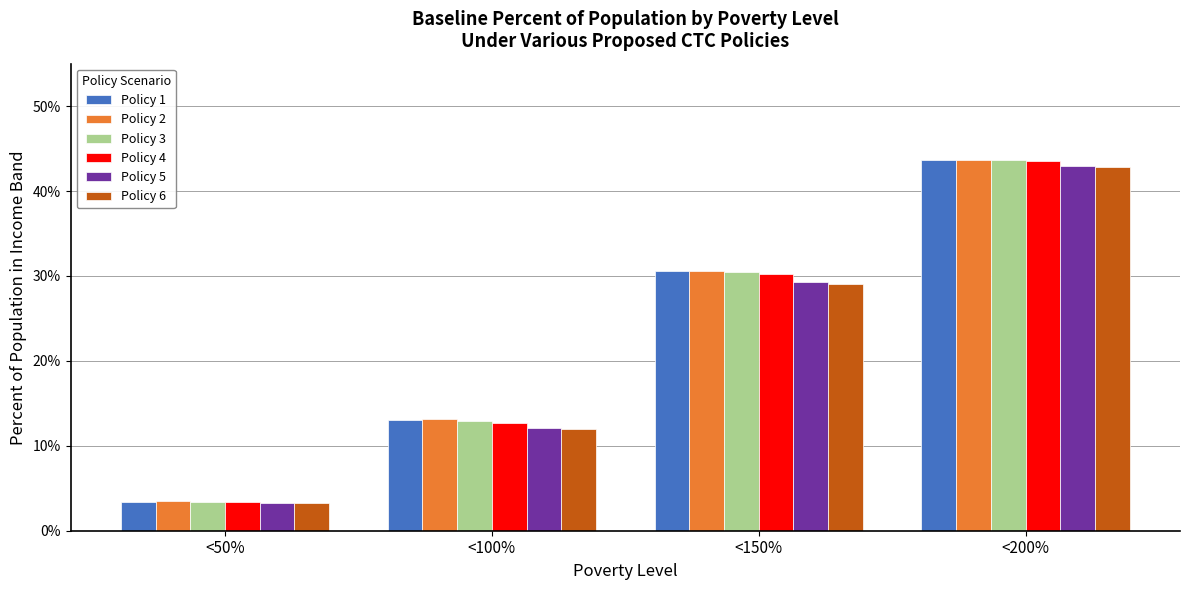

What position from the right is <100%?

3